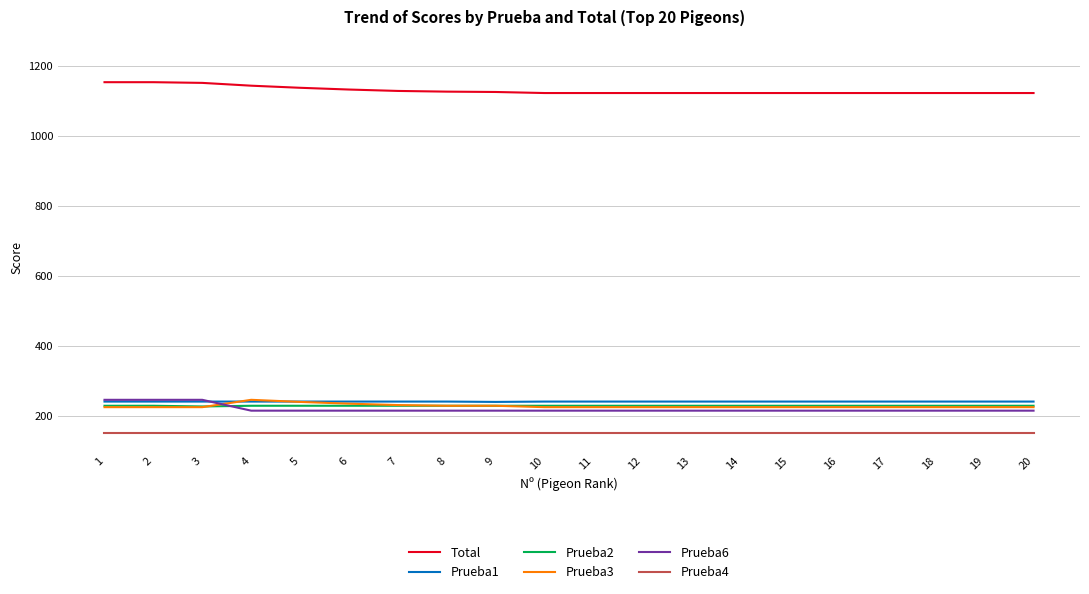

How many distinct data groups are displayed?

6